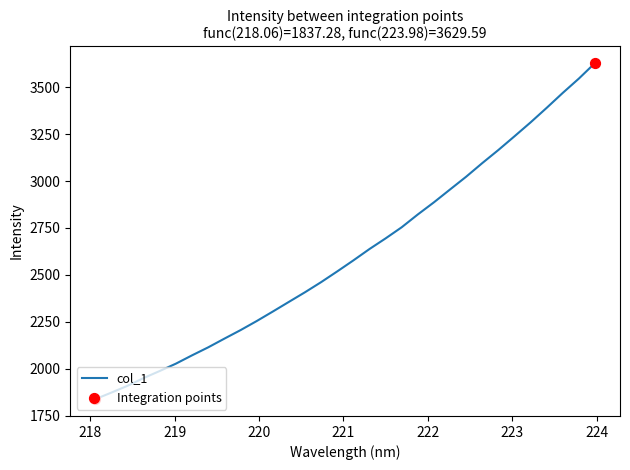

What is the greatest value displayed?

3629.6